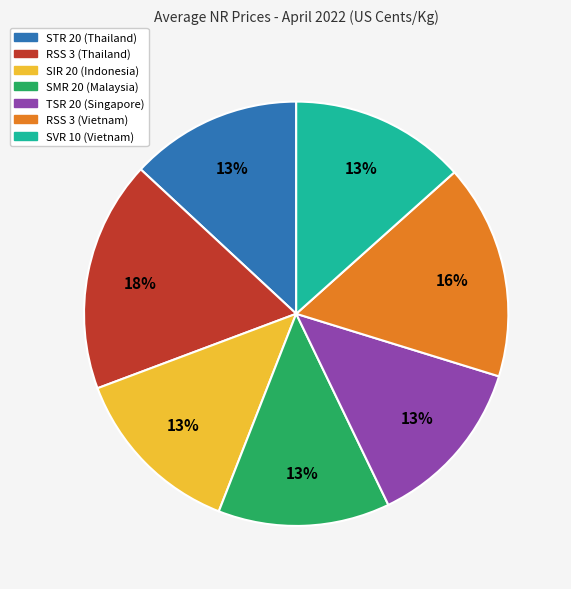

Is there a majority slice in this chart?

No